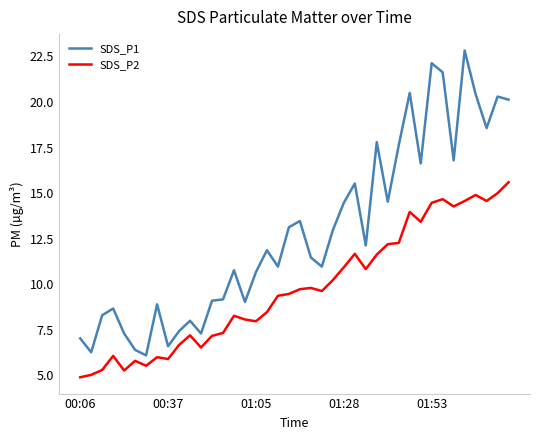

What is the highest value of the SDS_P1 series?

22.8